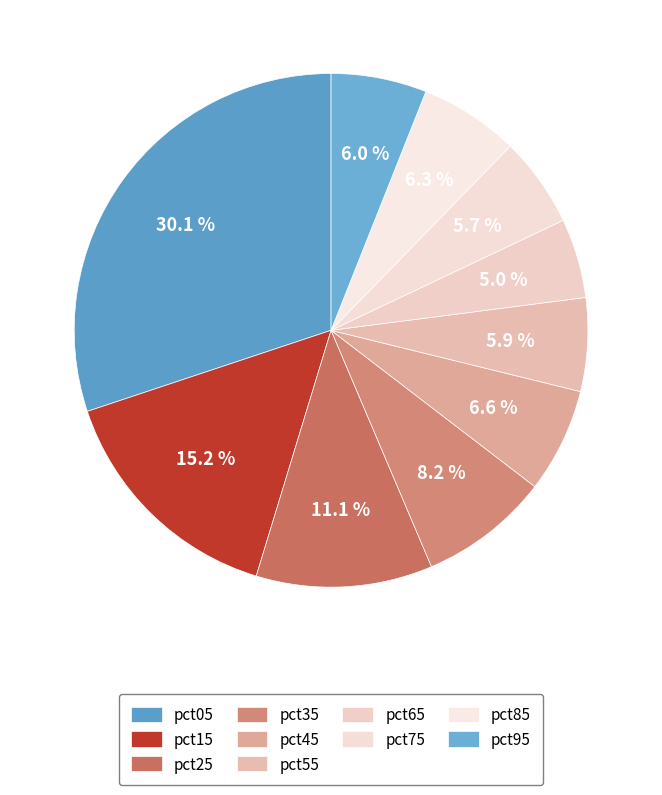

Combined, do pct35 and pct15 account for over 50%?

No